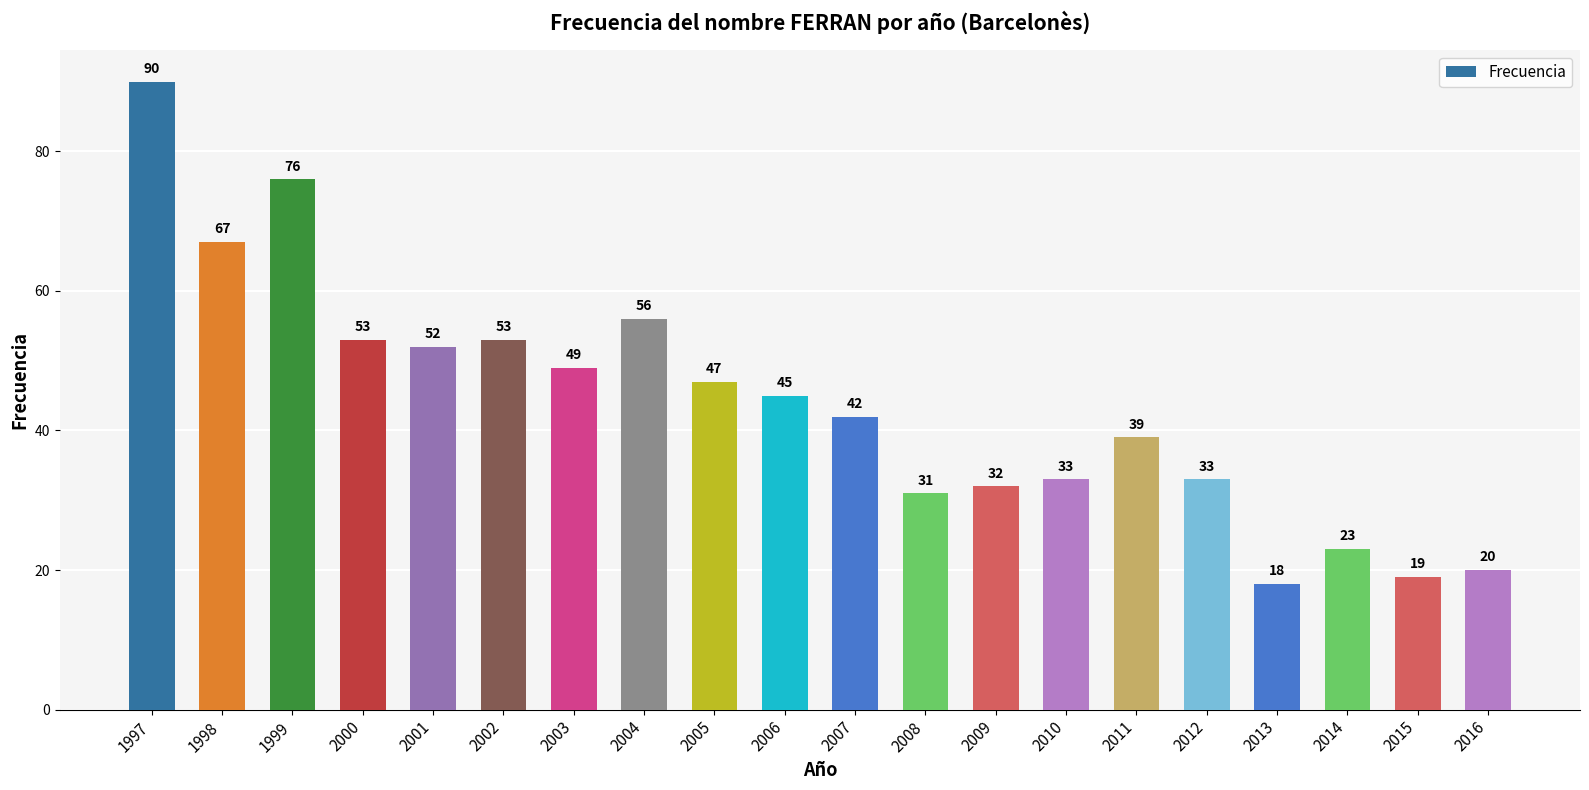

The chart shows a value of 45 at 2006. True or false?

True